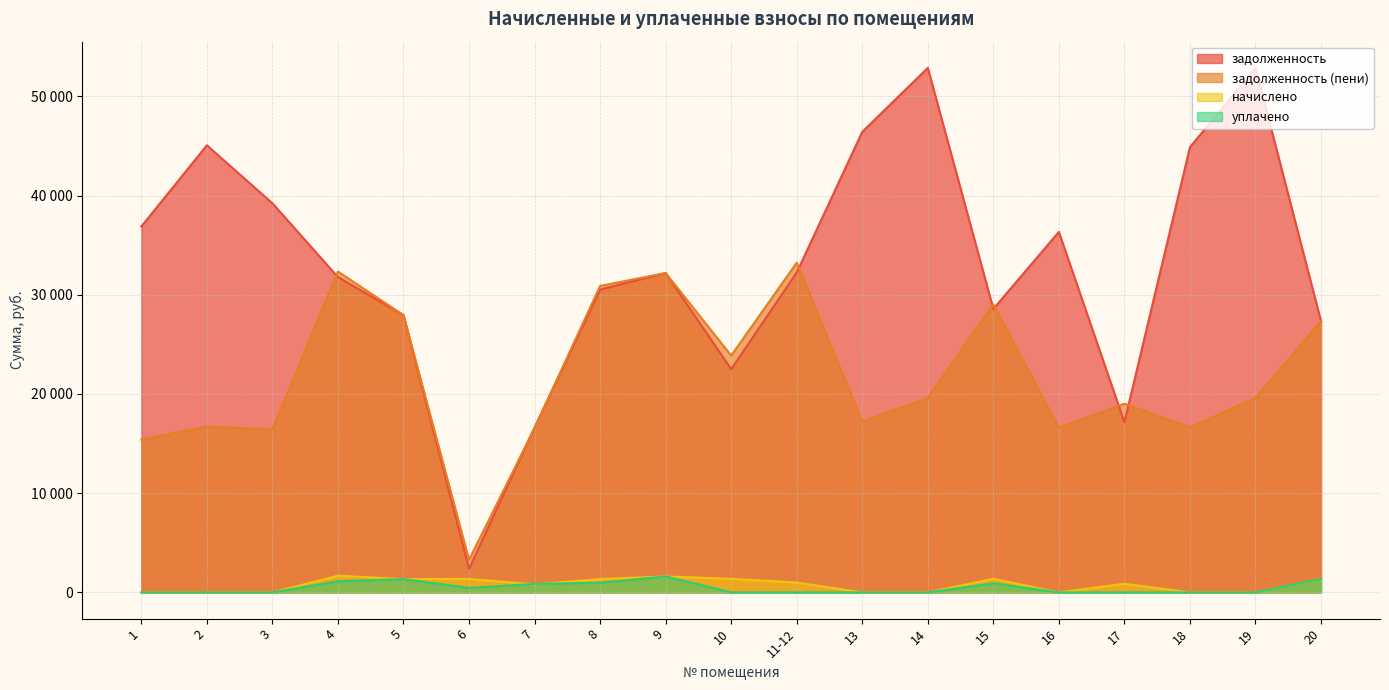

What is the sum of the задолженность values at 5 and 7?

44572.4